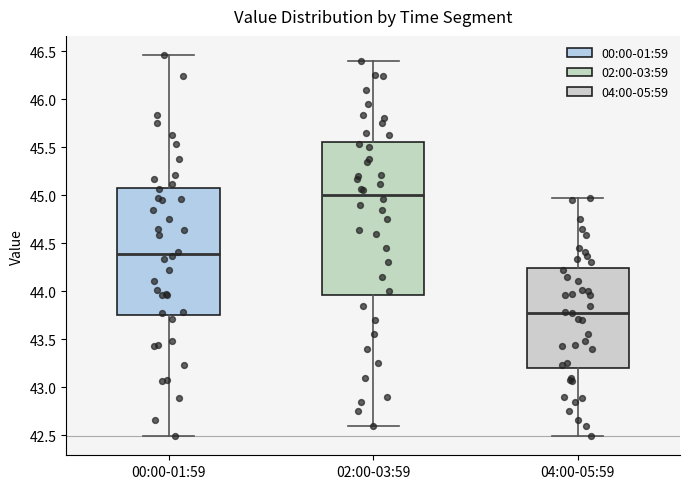

Reading left to right, transcribe this box plot: for each box, give where its median line is, the range the box spans, and where its two whiskers end, as read against the y-axis. The values are not printed on the chart, so give them approximately, as read against the axis.

00:00-01:59: median 44.40, box 43.75 to 45.10, whiskers 42.50 to 46.45
02:00-03:59: median 45.00, box 43.95 to 45.55, whiskers 42.60 to 46.40
04:00-05:59: median 43.80, box 43.20 to 44.25, whiskers 42.50 to 44.95